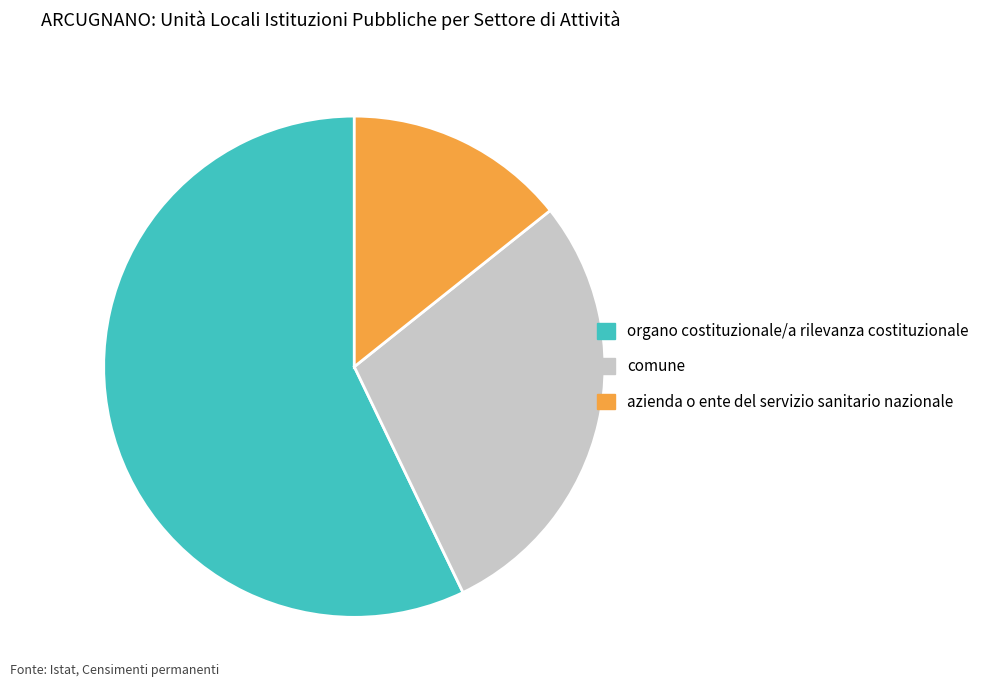

Rank the categories by value from lowest to highest.

azienda o ente del servizio sanitario nazionale, comune, organo costituzionale/a rilevanza costituzionale